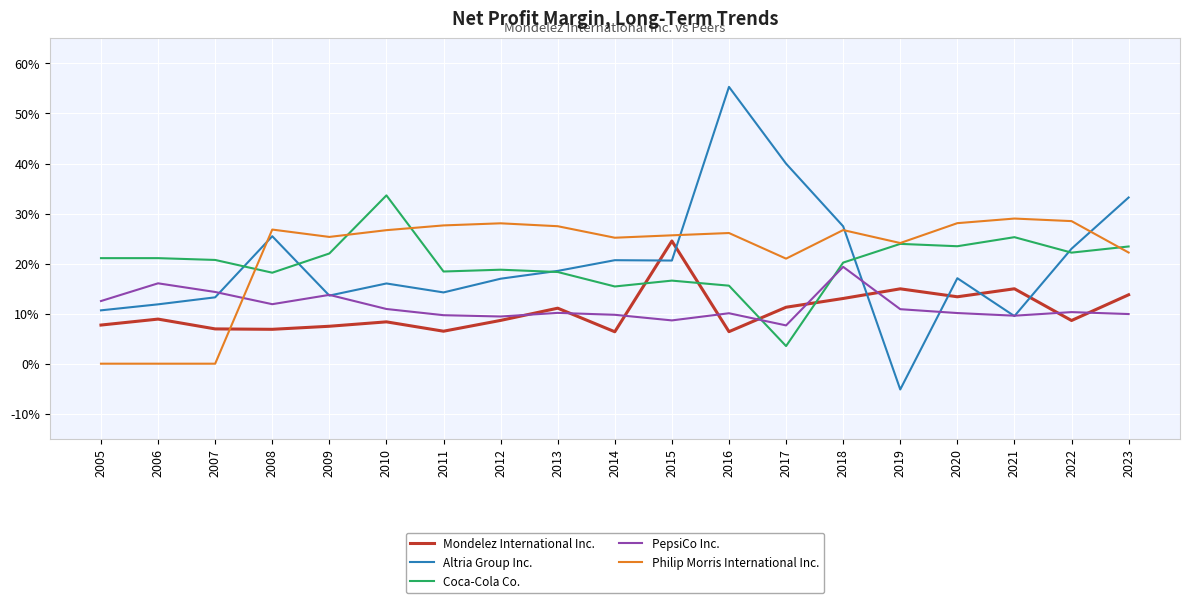

In Mondelez International Inc., how many points are lower than both neighbors (excluding endpoints)?

6